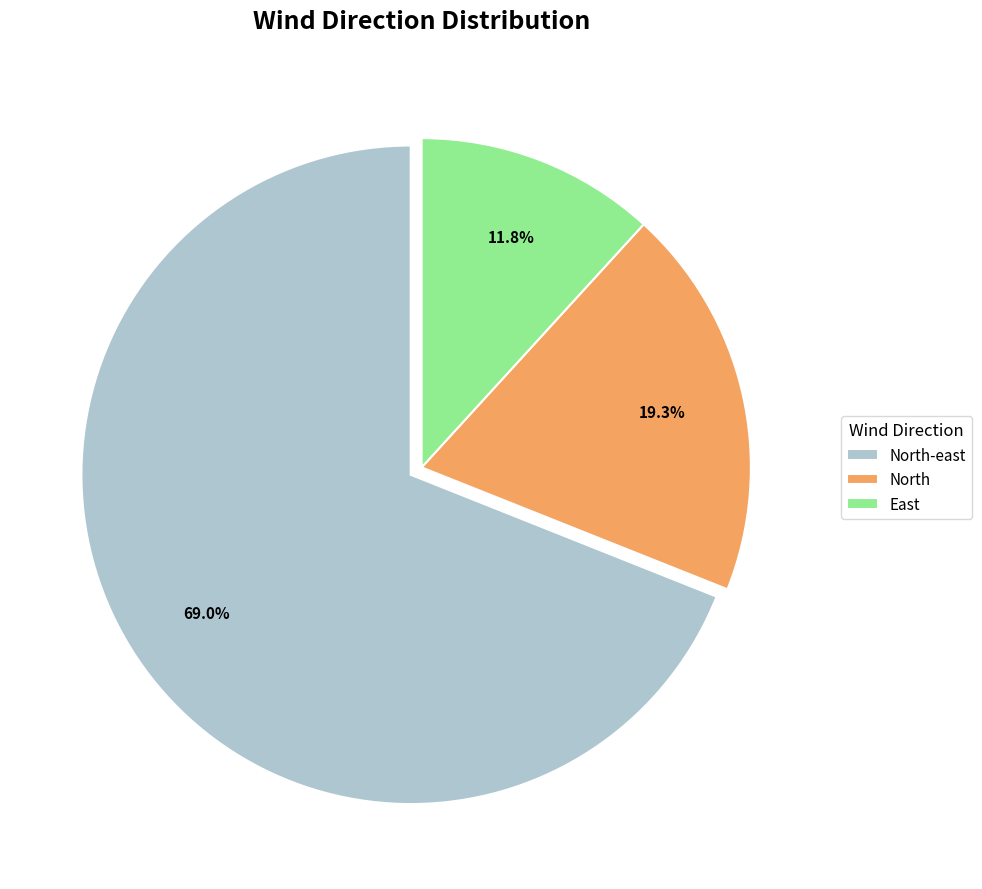

To the nearest percent, what is the average slice percentage?

33%